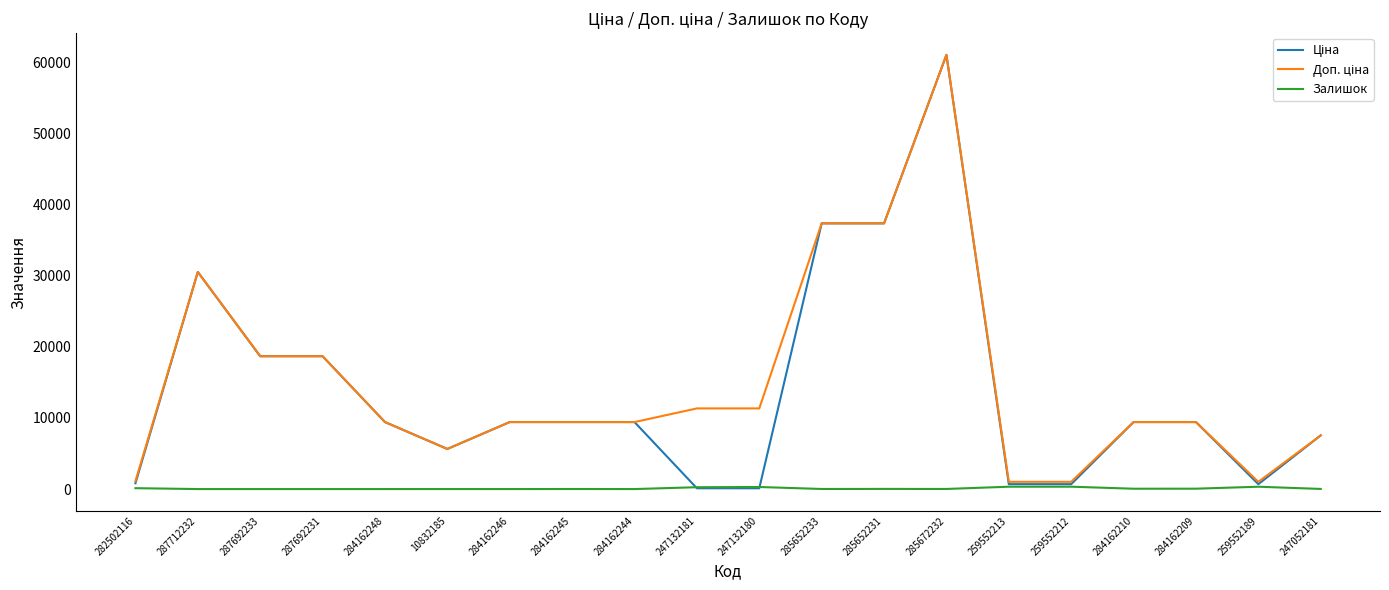

At which category is the sum across all series the highest?

285672232